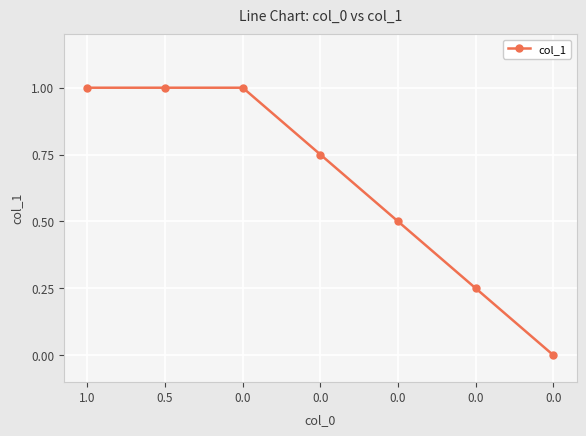

List the labels in order of value, largest first.

1.0, 0.5, 0.0, 0.0, 0.0, 0.0, 0.0